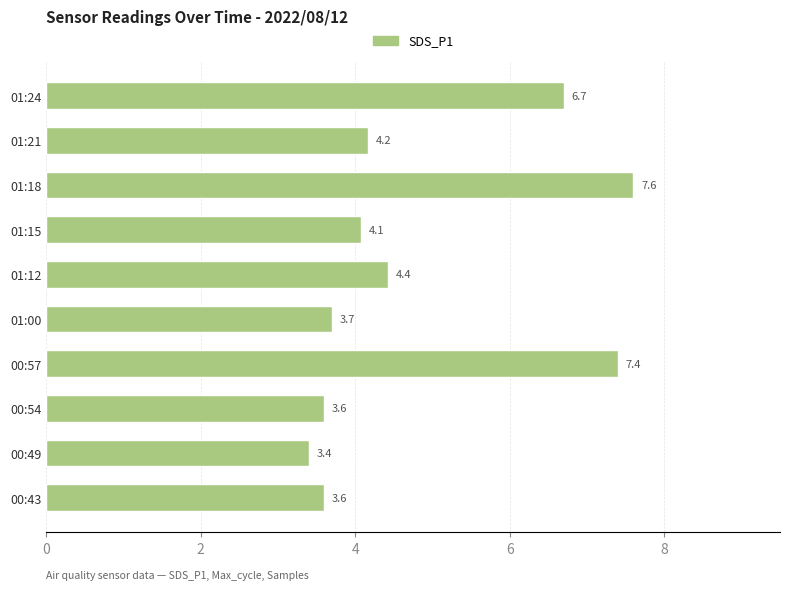

Which label corresponds to the largest value in the chart?

01:18